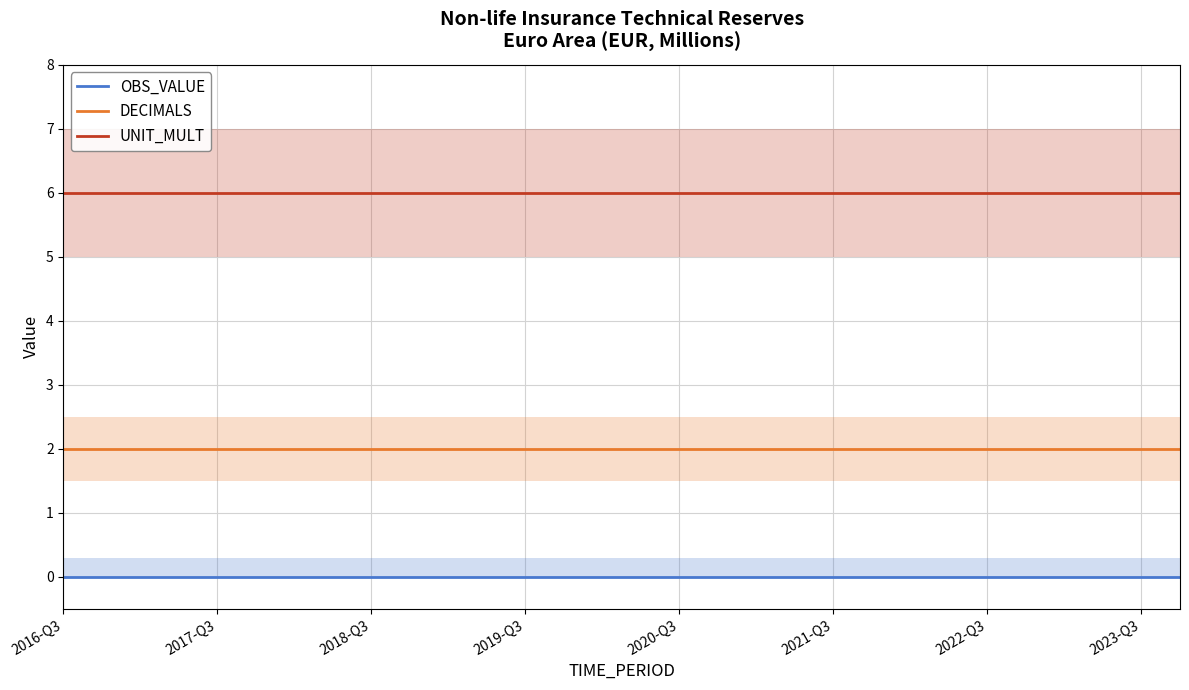

What is the average value of the DECIMALS series?

2